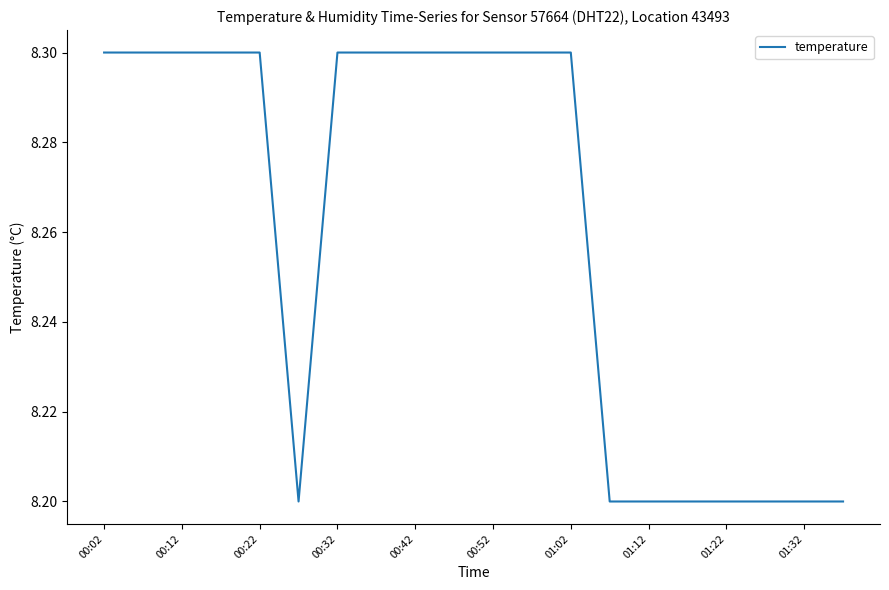

Does the chart display data point markers on the line(s)?

No